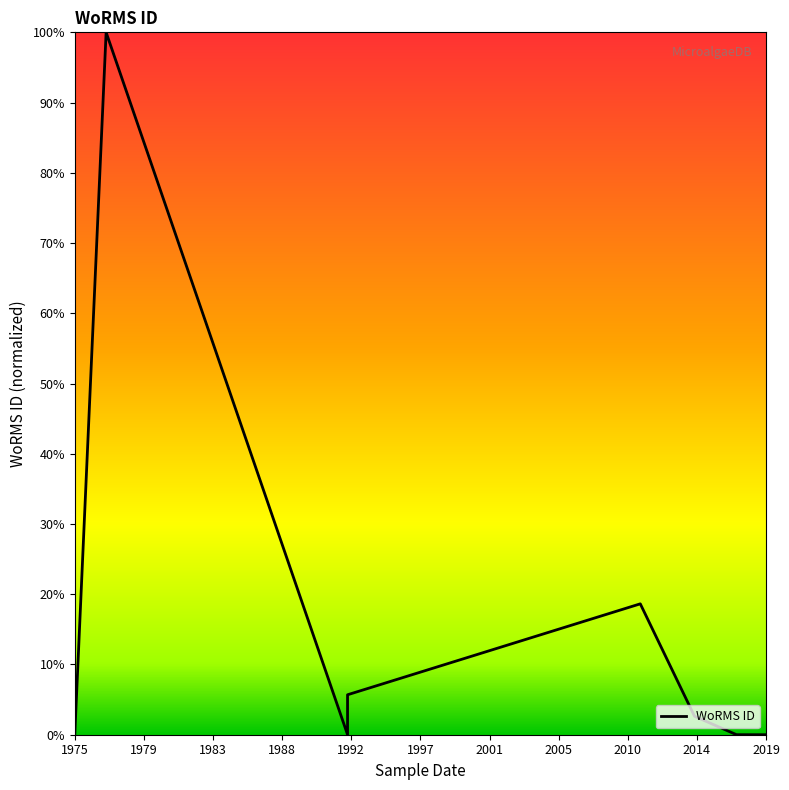

What is the greatest value displayed?

1.0